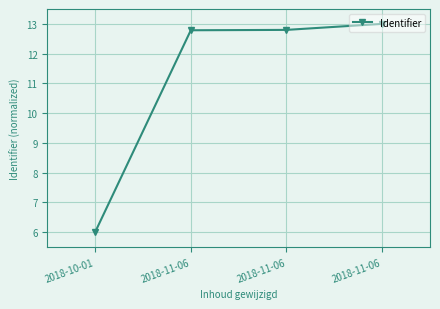

What is the greatest value displayed?

13.0